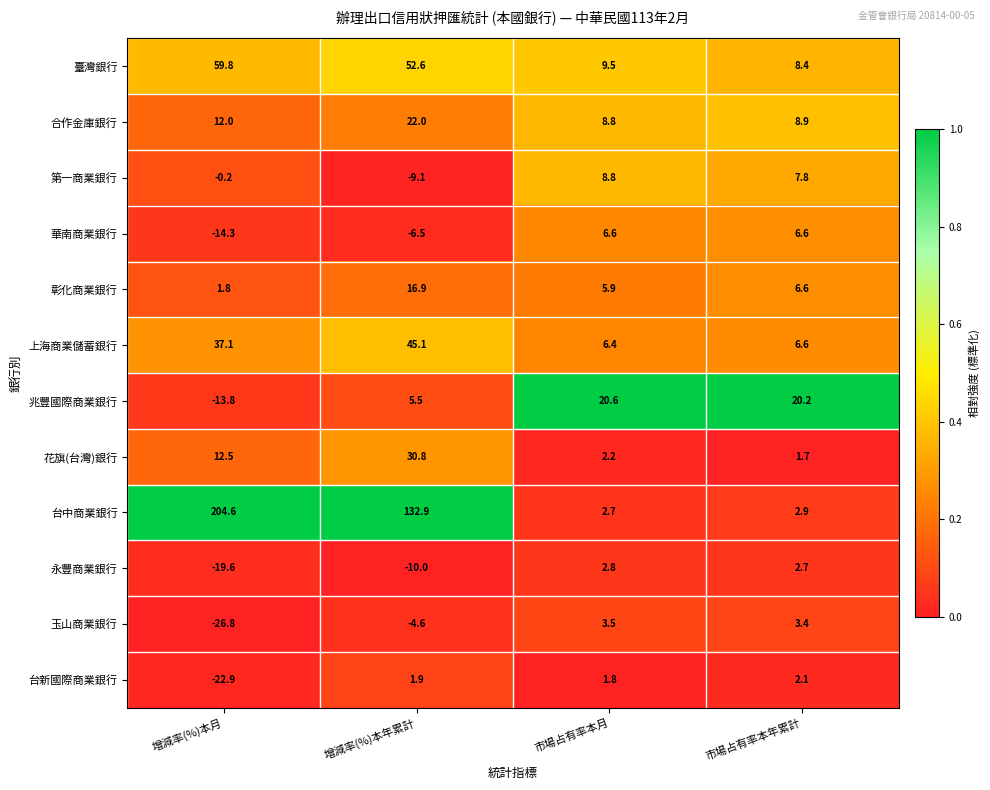

What is the average value of the 華南商業銀行 series?

-1.9